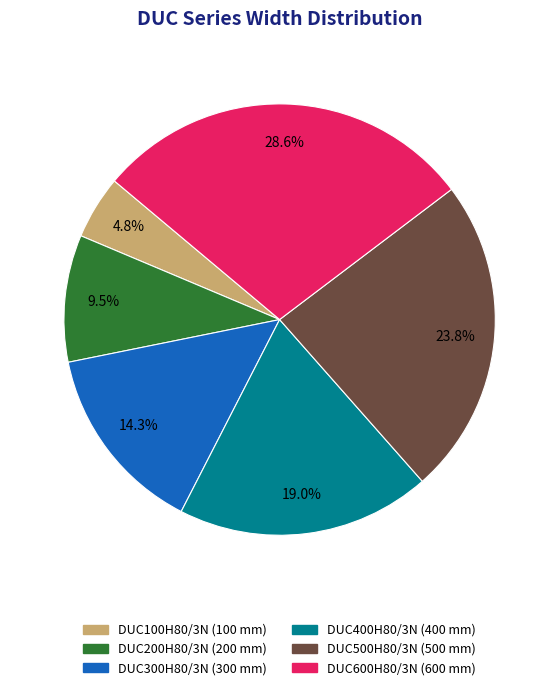

Between DUC400H80/3N and DUC600H80/3N, which is larger?

DUC600H80/3N